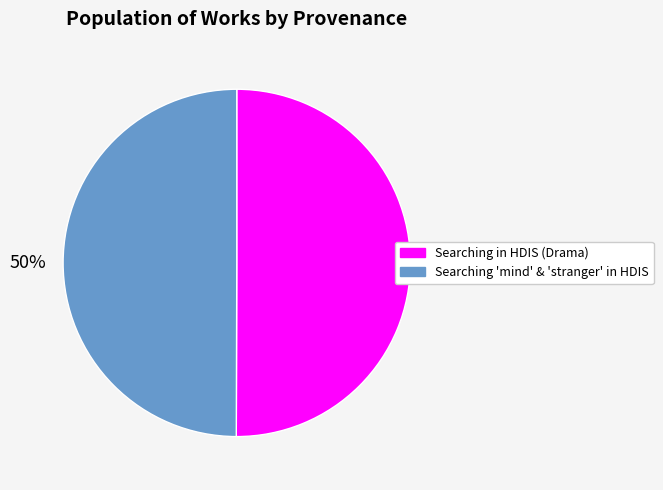

What is the ratio of the value at Searching 'mind' & 'stranger' in HDIS to the value at Searching in HDIS (Drama)?

1.0